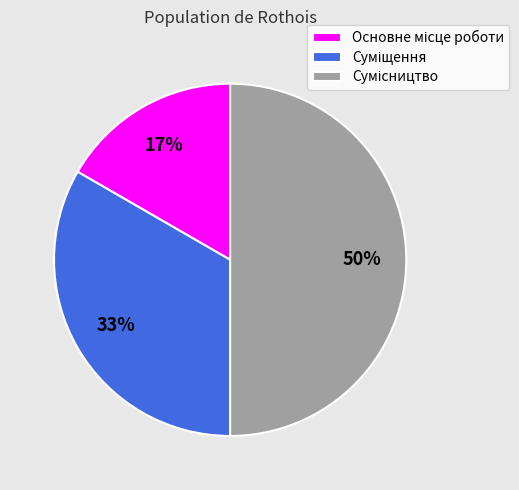

How many segments does this pie chart have?

3